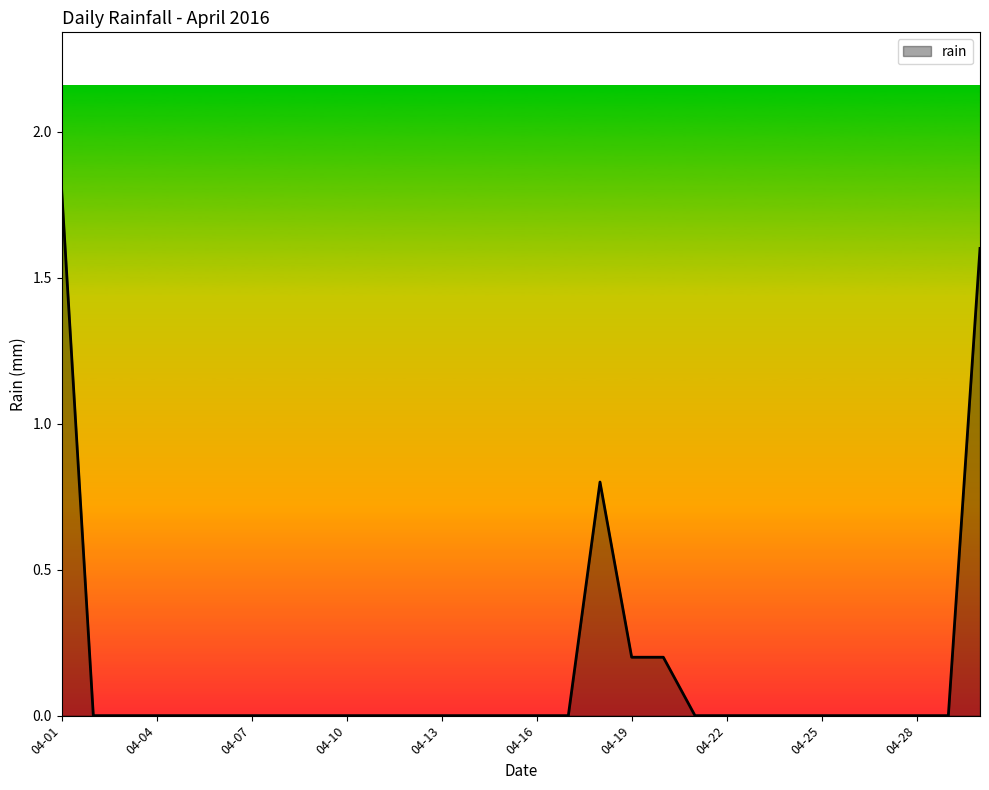

What is the maximum value shown in the chart?

1.8